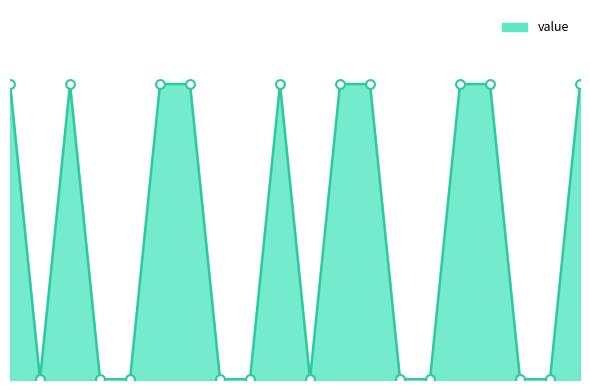

Does the chart have visible grid lines?

No